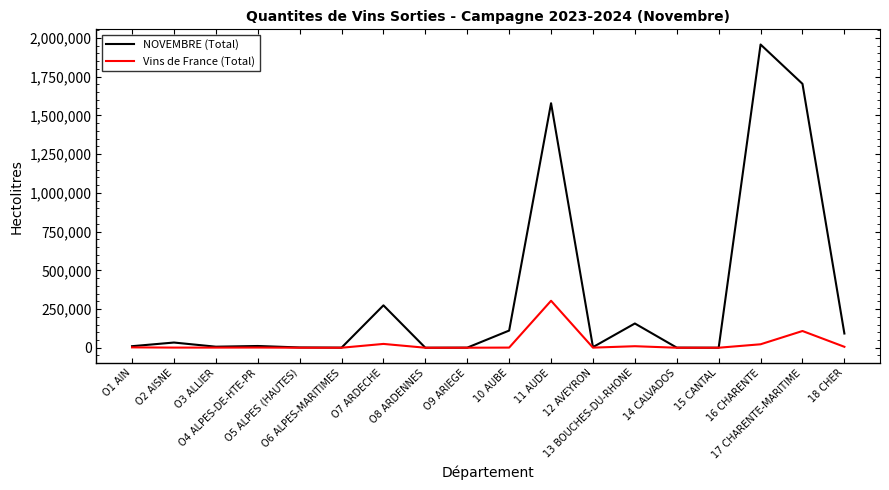

List the series in order of their overall mean, highest first.

NOVEMBRE (Total), Vins de France (Total)